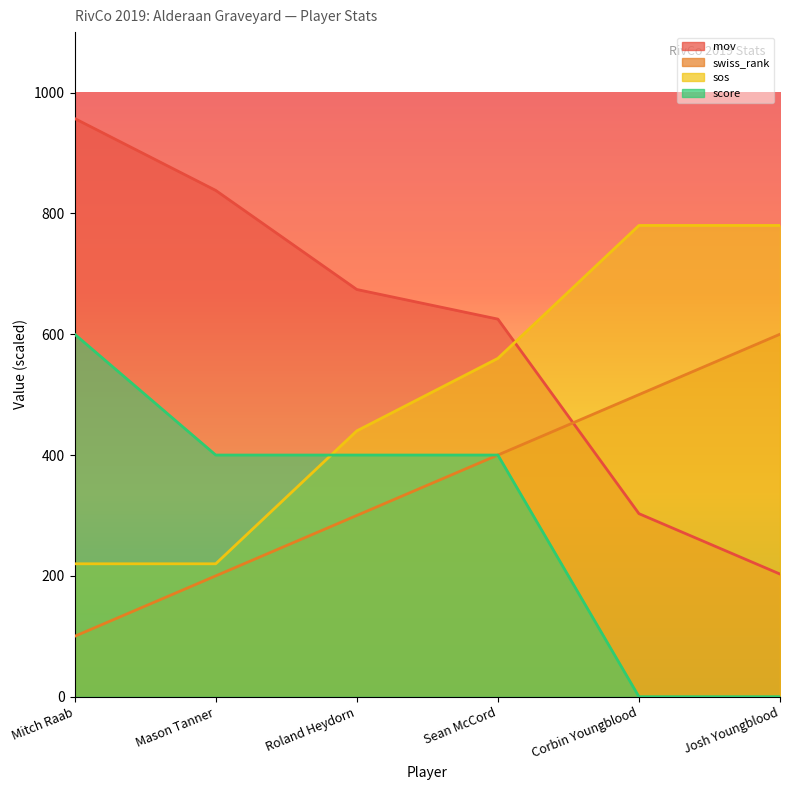

What is the average value of the mov series?

600